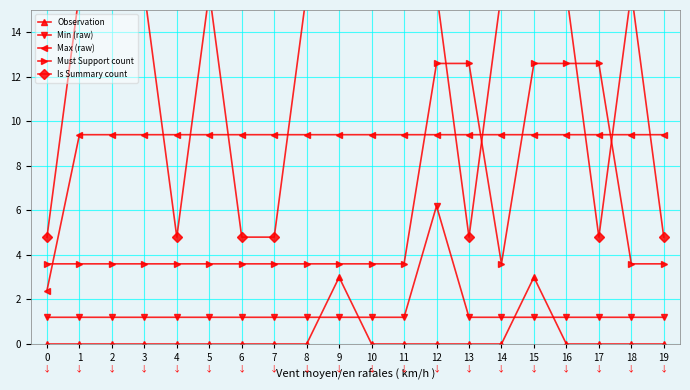

What value does the Max (raw) series have at 16?

9.4